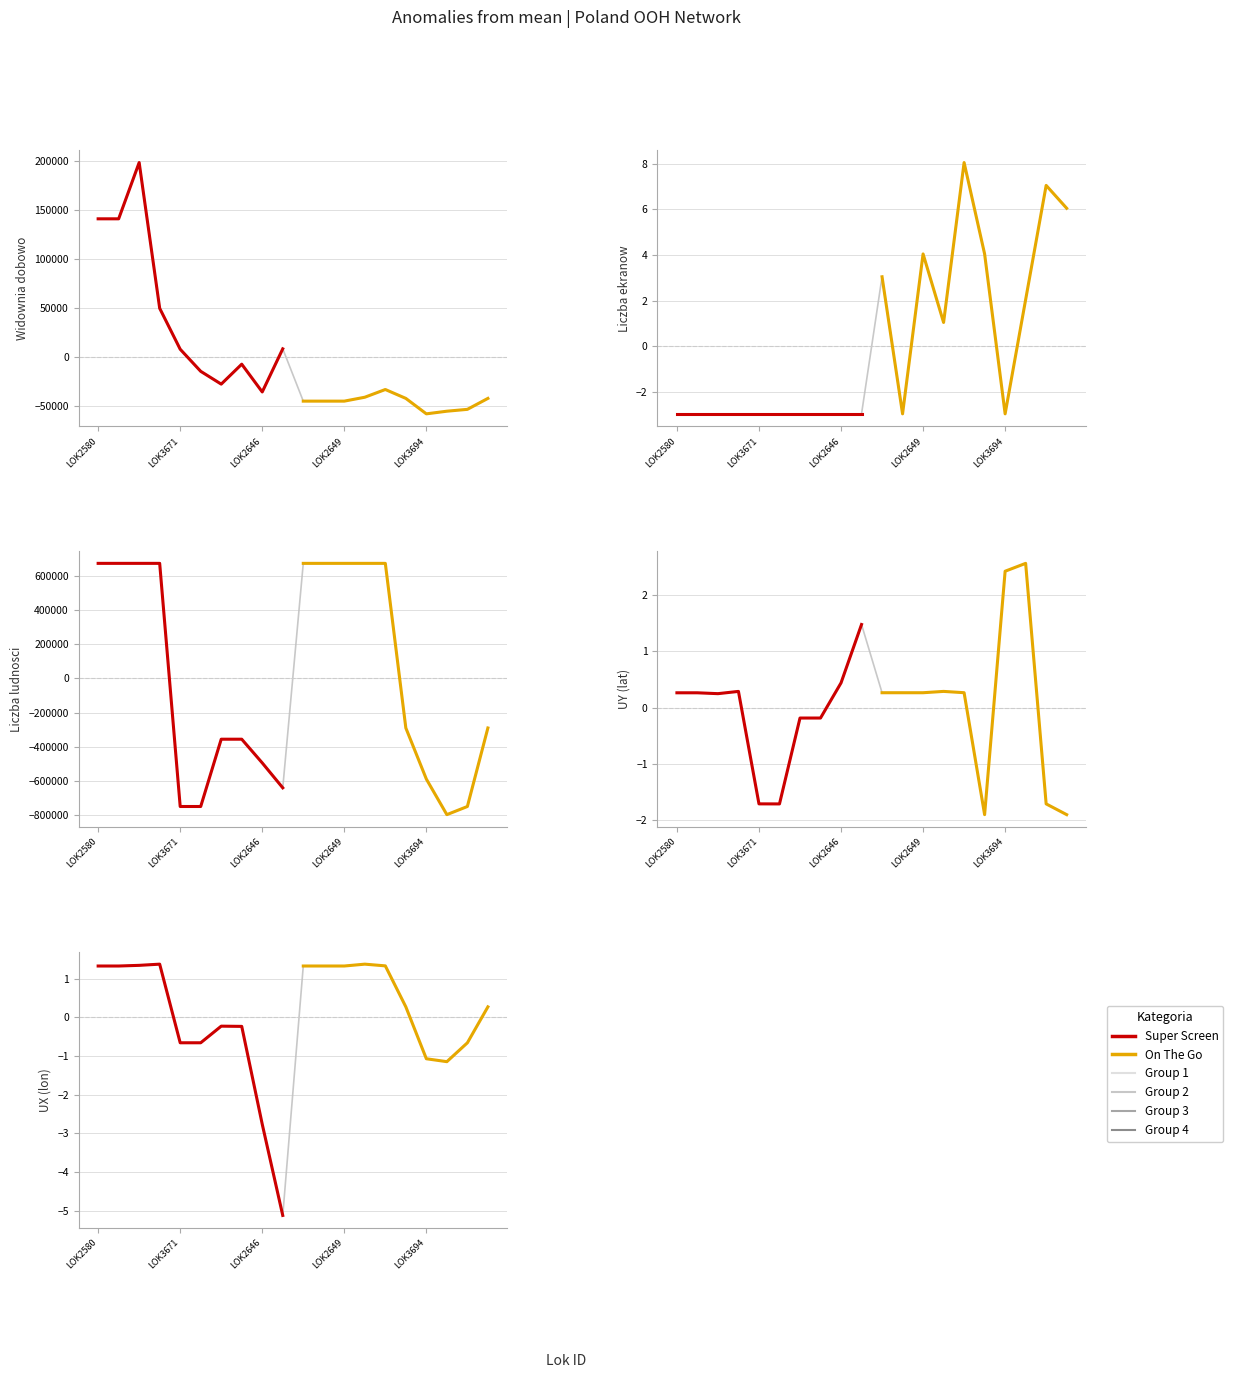

True or false: On The Go has a value of -2.0 at 7.

False